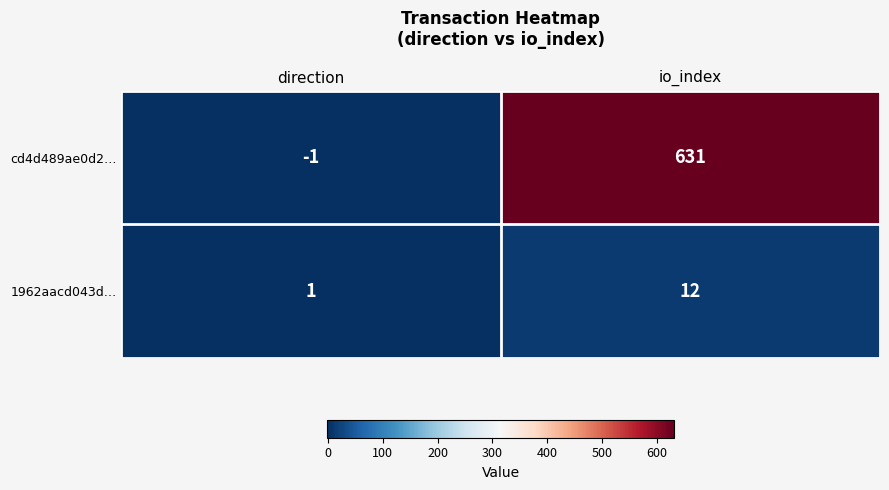

What is the difference between the maximum and minimum values in the 1962aacd043d… series?

11